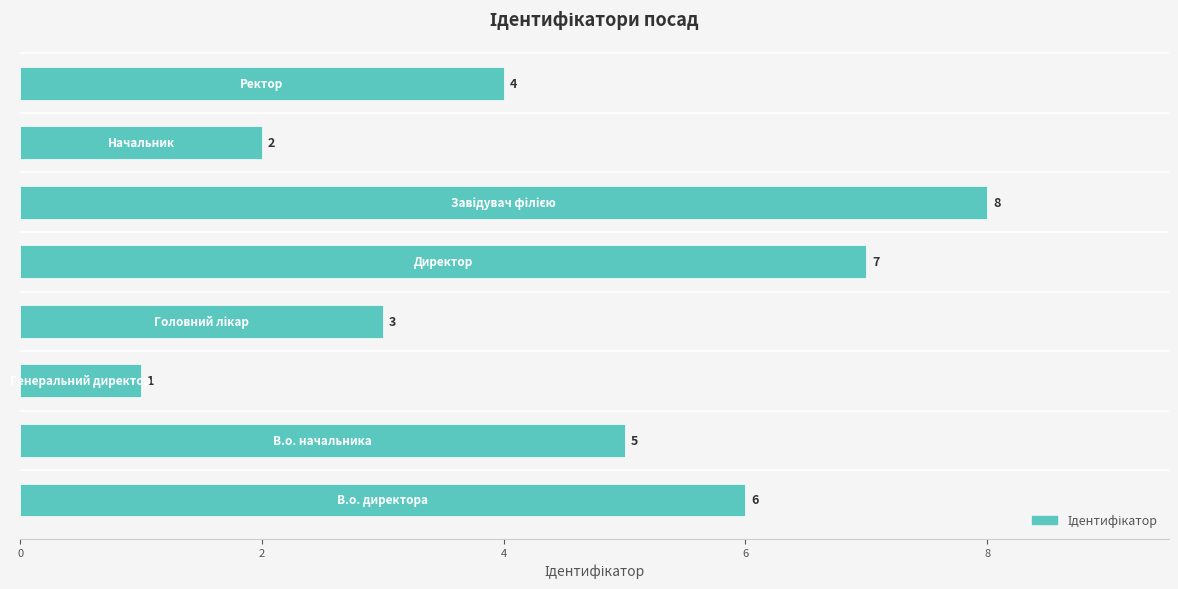

What is the difference between the maximum and minimum values?

7